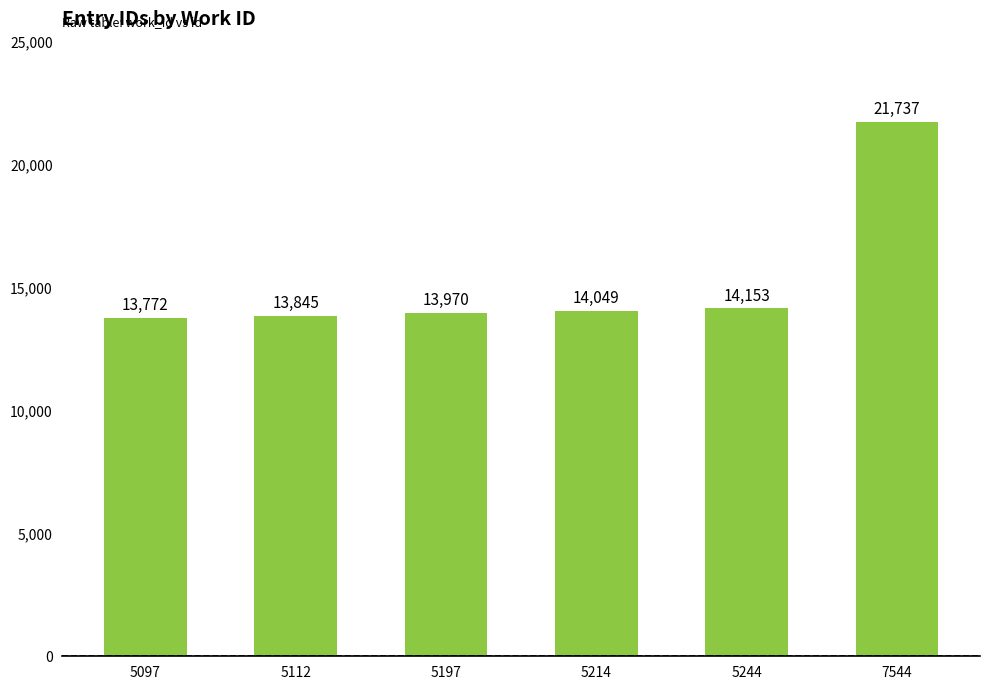

Reading right to left, list all the values displayed in this chart.

7544=21737	5244=14153	5214=14049	5197=13970	5112=13845	5097=13772